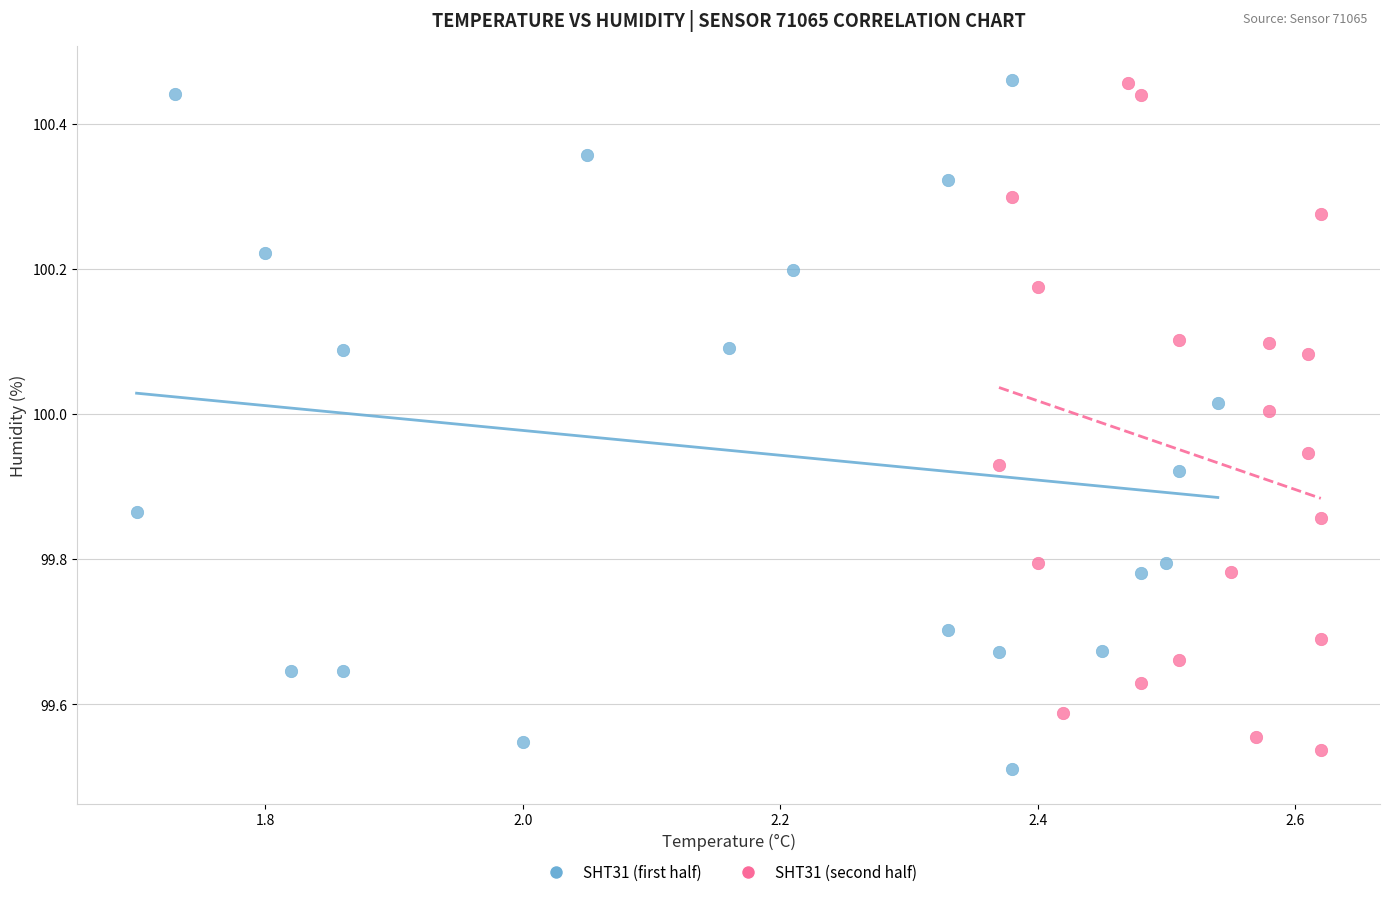

Which series has the largest Y range (max minus min)?

SHT31 (first half)